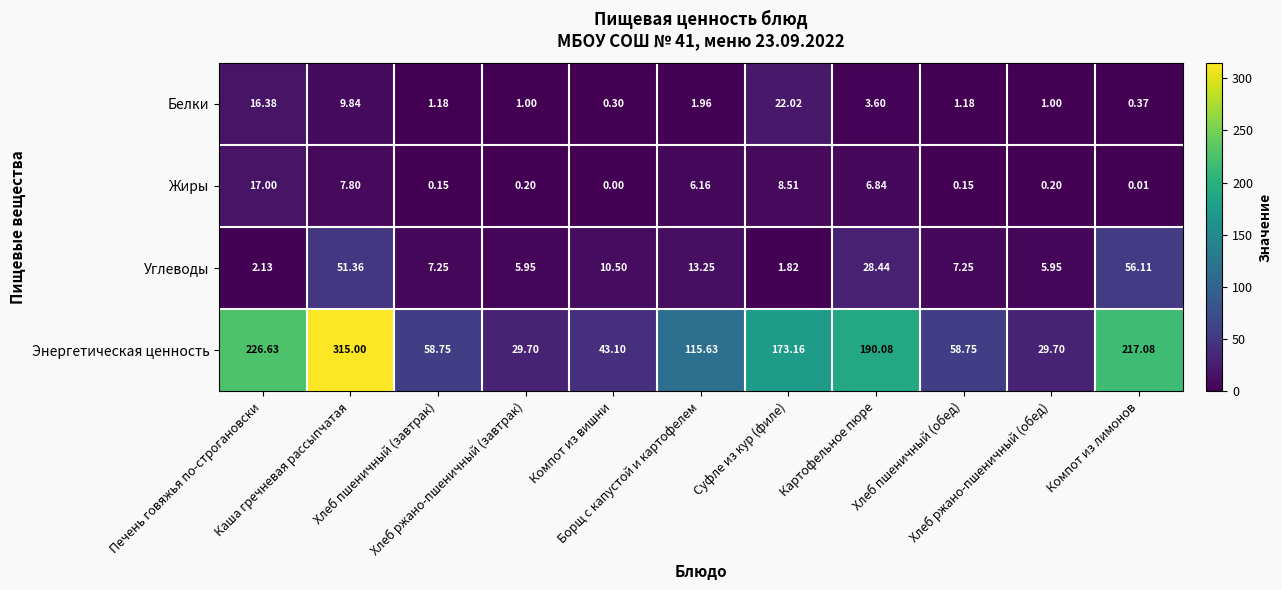

At which category is the sum across all series the highest?

Каша гречневая рассыпчатая